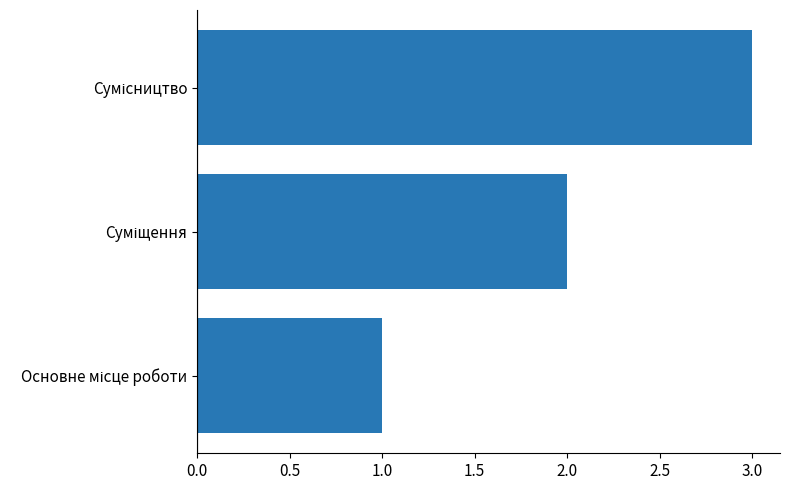

What is the maximum value shown in the chart?

3